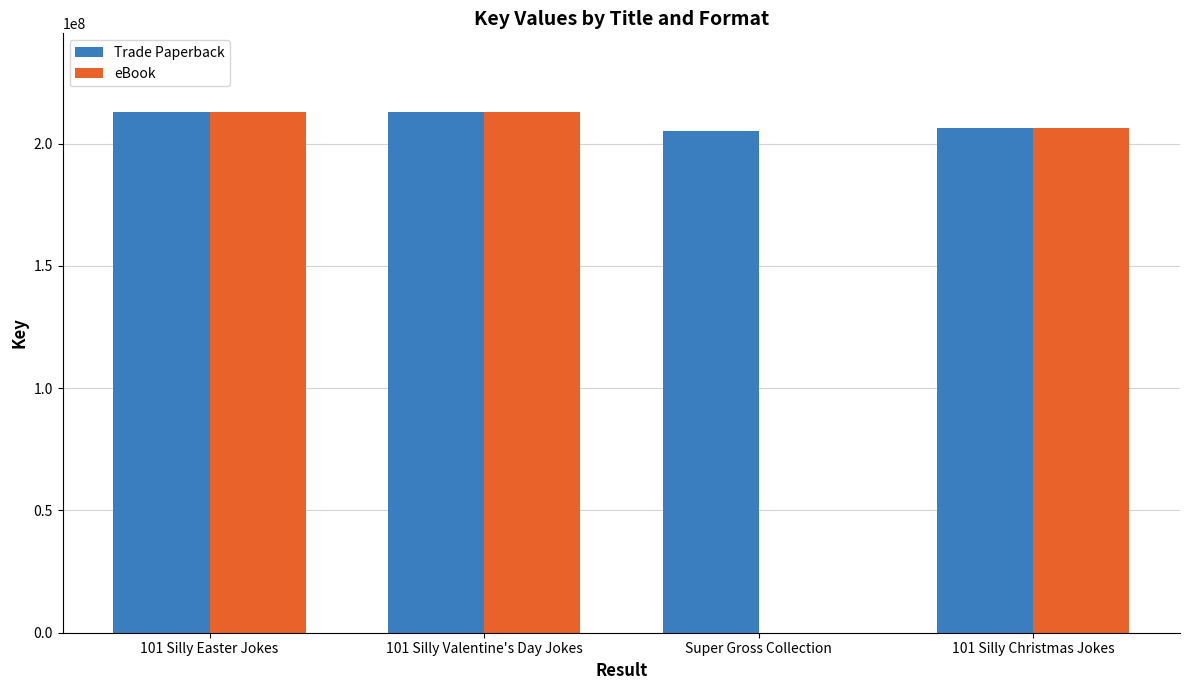

What is the sum of all eBook values?

632575361